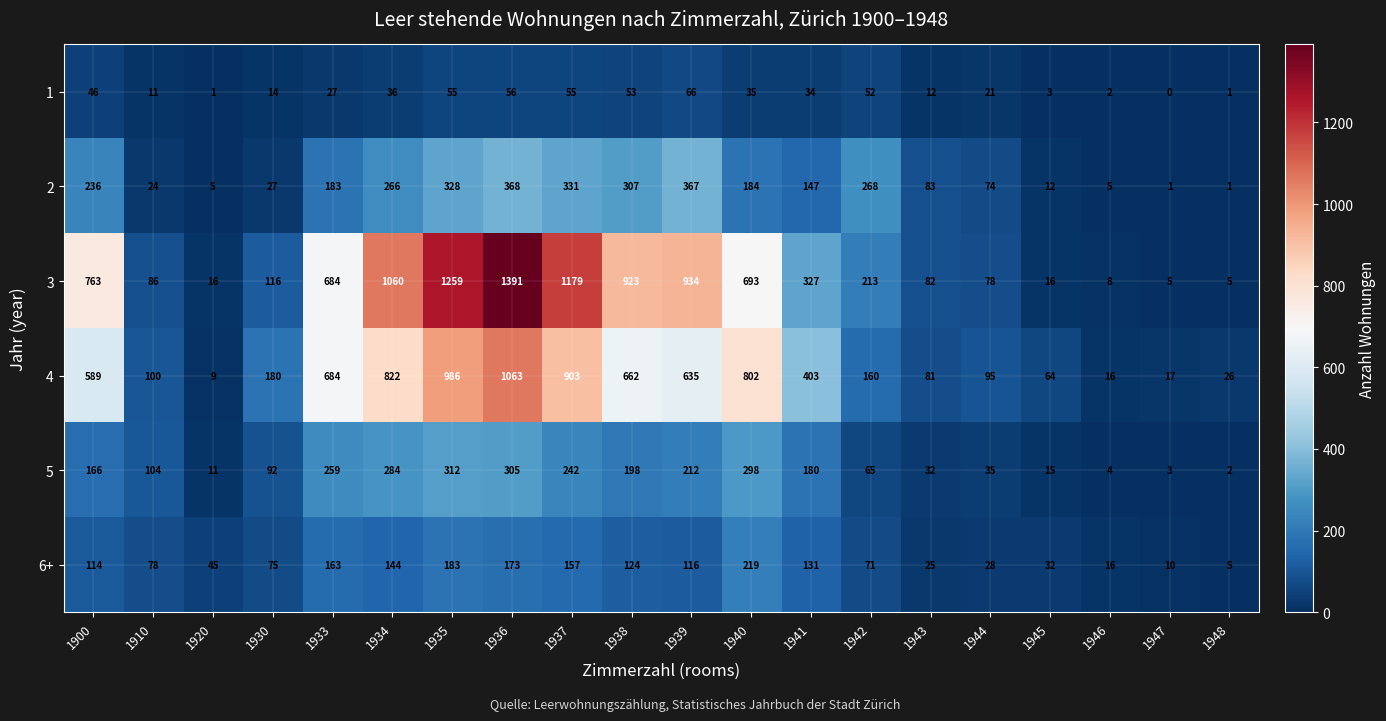

Which category has the lowest value across all series?

1947